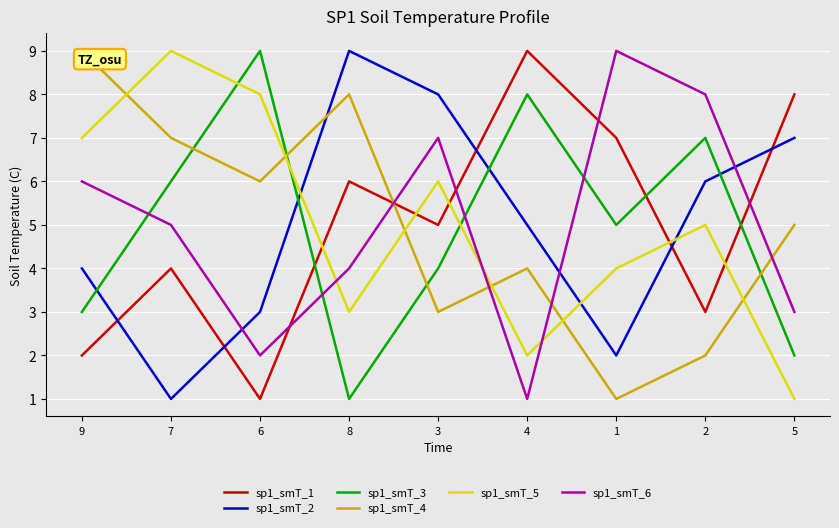

Reading left to right, extract all data points from this chart.

sp1_smT_1: 2	4	1	6	5	9	7	3	8
sp1_smT_2: 4	1	3	9	8	5	2	6	7
sp1_smT_3: 3	6	9	1	4	8	5	7	2
sp1_smT_4: 9	7	6	8	3	4	1	2	5
sp1_smT_5: 7	9	8	3	6	2	4	5	1
sp1_smT_6: 6	5	2	4	7	1	9	8	3